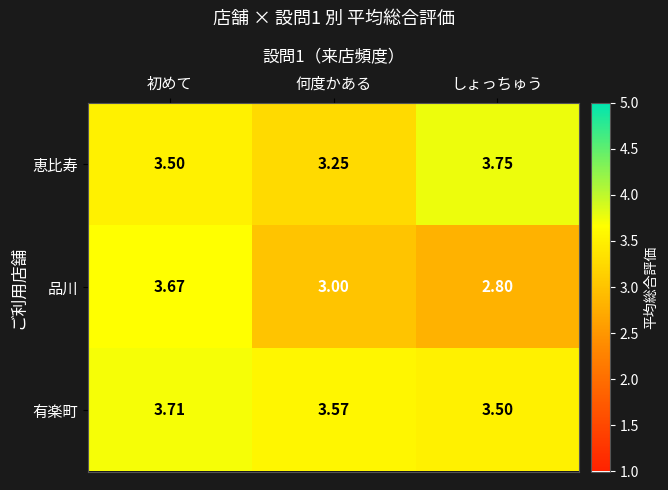

At which label does 恵比寿 reach its peak?

しょっちゅう